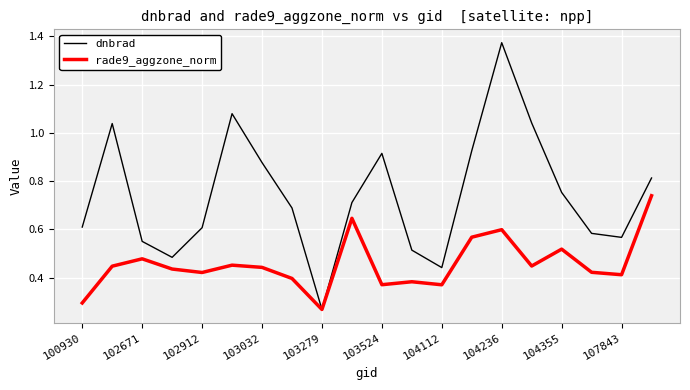

List the series in order of their overall mean, lowest first.

rade9_aggzone_norm, dnbrad